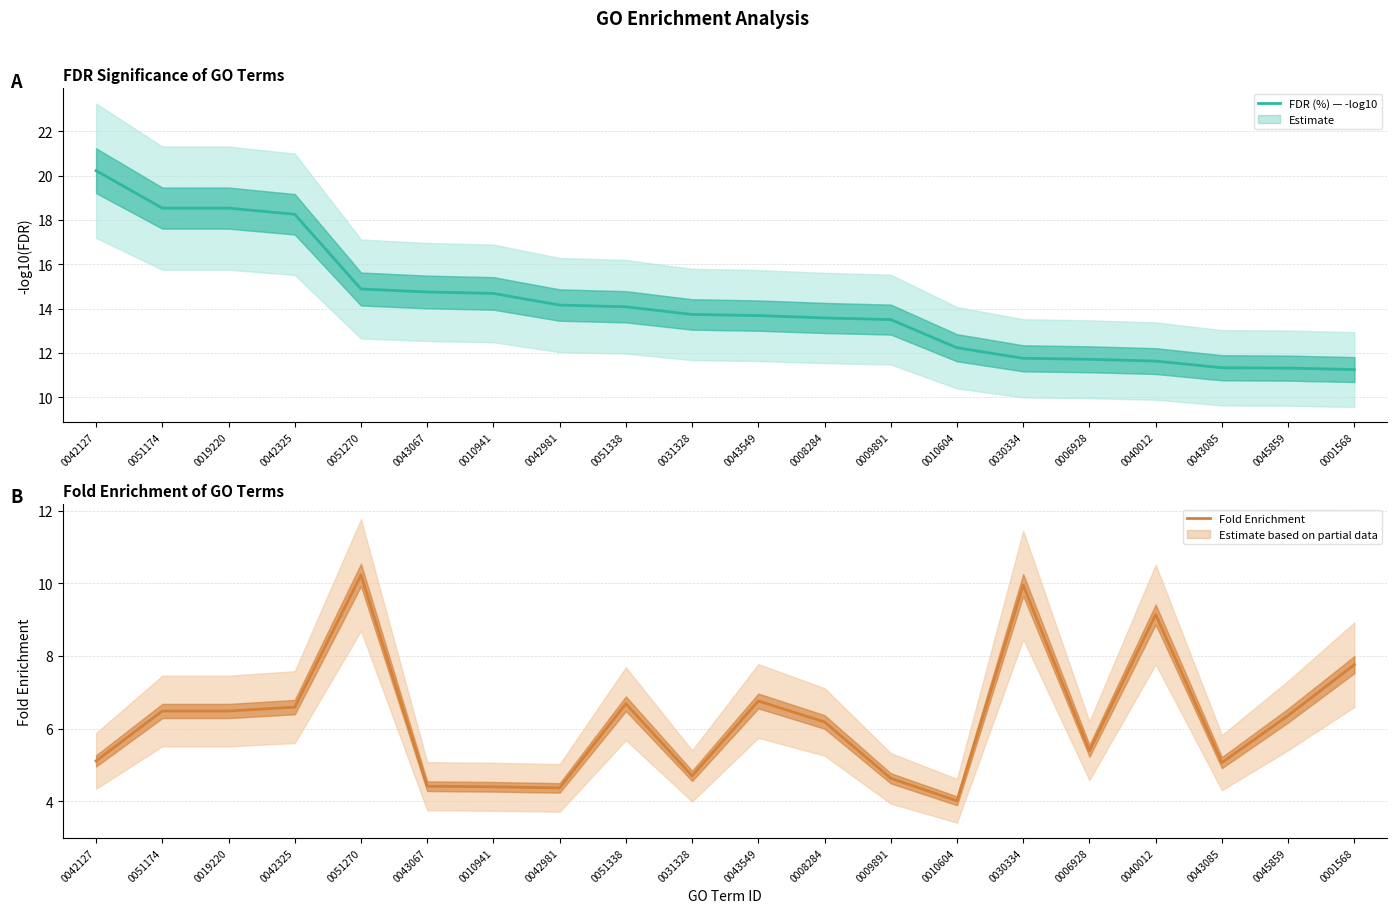

Does the chart display data point markers on the line(s)?

No